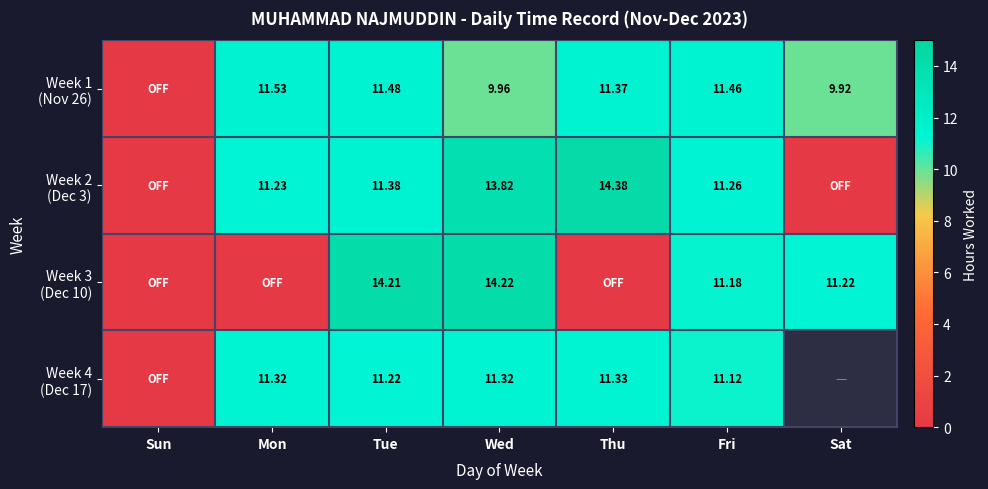

List the labels in order of Week 3 (Dec 10) value, largest first.

Wed, Tue, Sat, Fri, Sun, Mon, Thu